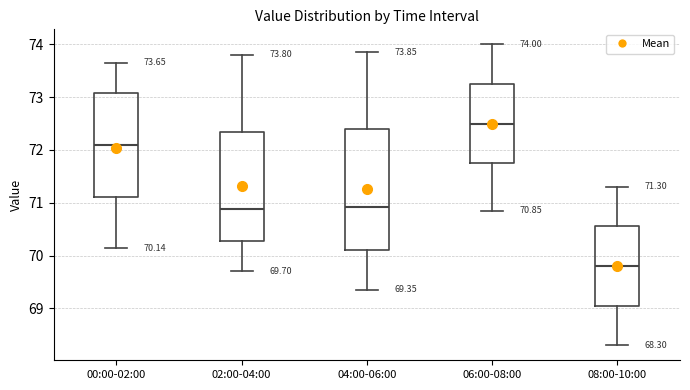

Comparing the boxes themselves (not the whiskers), which one is the tallest?

04:00-06:00